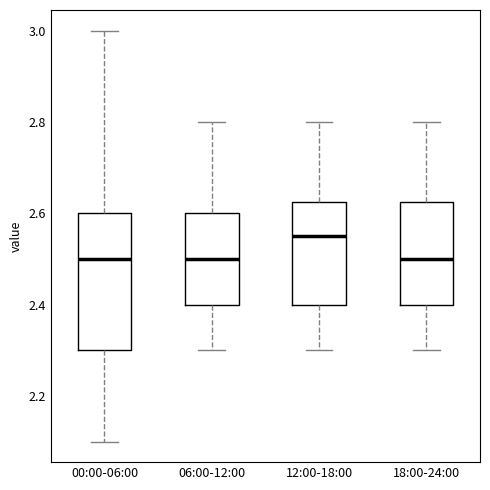

Where is the upper edge of the box for 12:00-18:00 on the y-axis? The values are not printed on the chart, so give them approximately, as read against the axis.

2.62